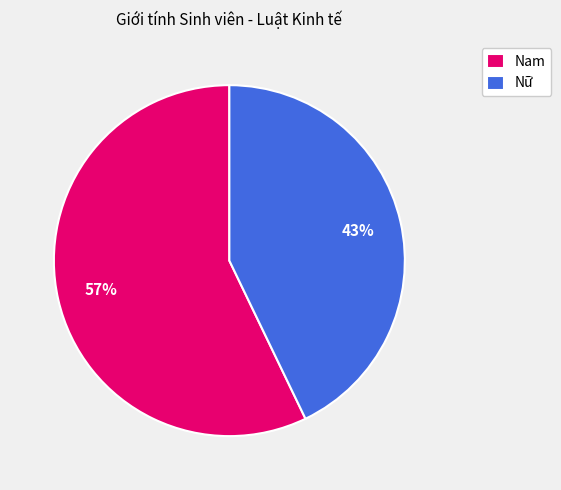

Do Nam and Nữ together represent more than half of the pie?

Yes